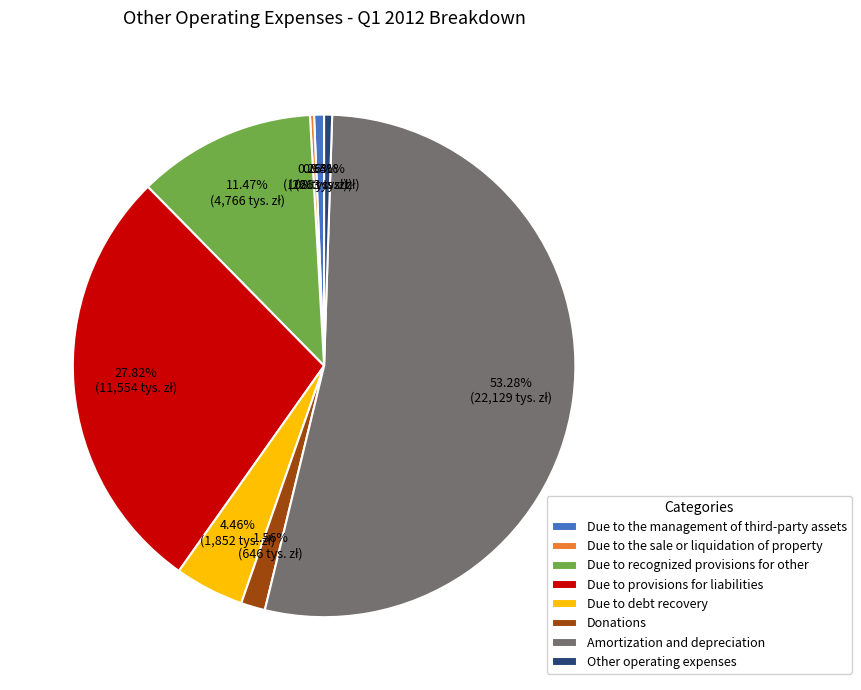

To the nearest percent, what percentage of the pie is Due to debt recovery?

4%